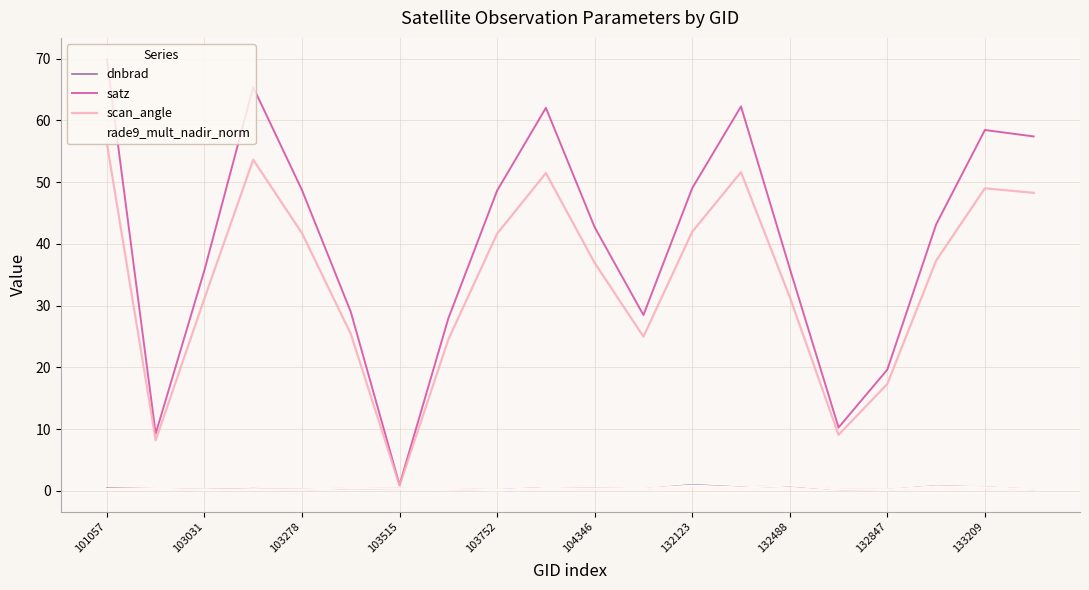

What is the greatest value displayed?

69.9